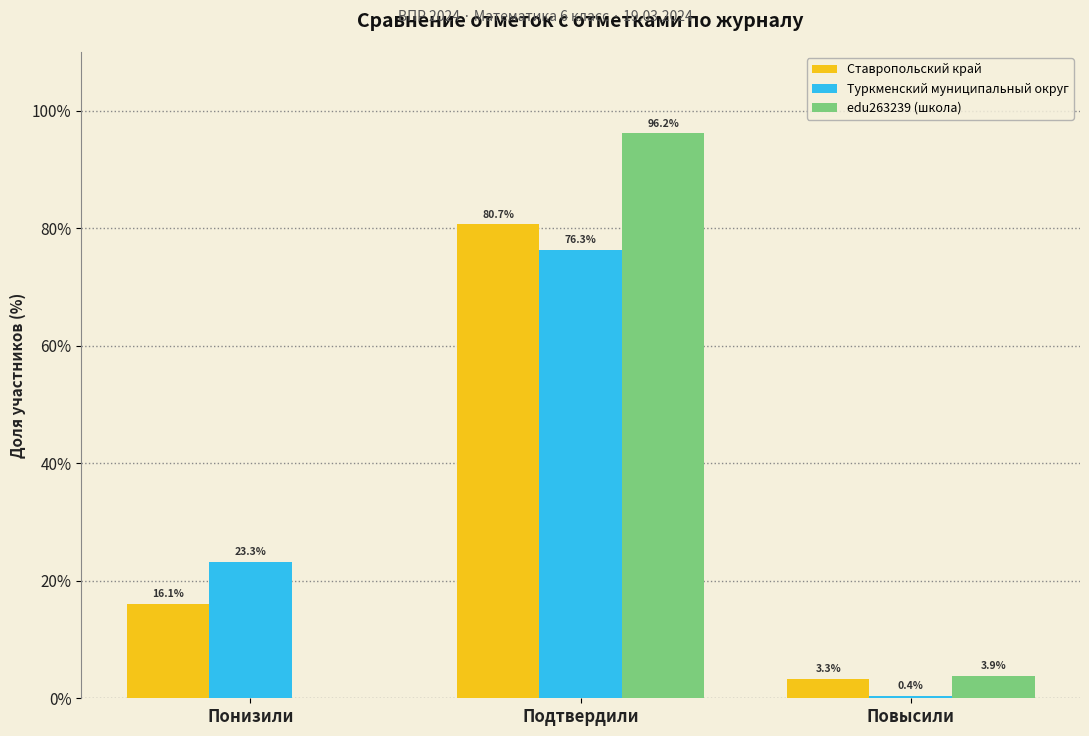

Reading left to right, extract all data points from this chart.

Ставропольский край: Понизили=16.1	Подтвердили=80.7	Повысили=3.3
Туркменский муниципальный округ: Понизили=23.3	Подтвердили=76.3	Повысили=0.4
edu263239 (школа): Понизили=0.0	Подтвердили=96.2	Повысили=3.9